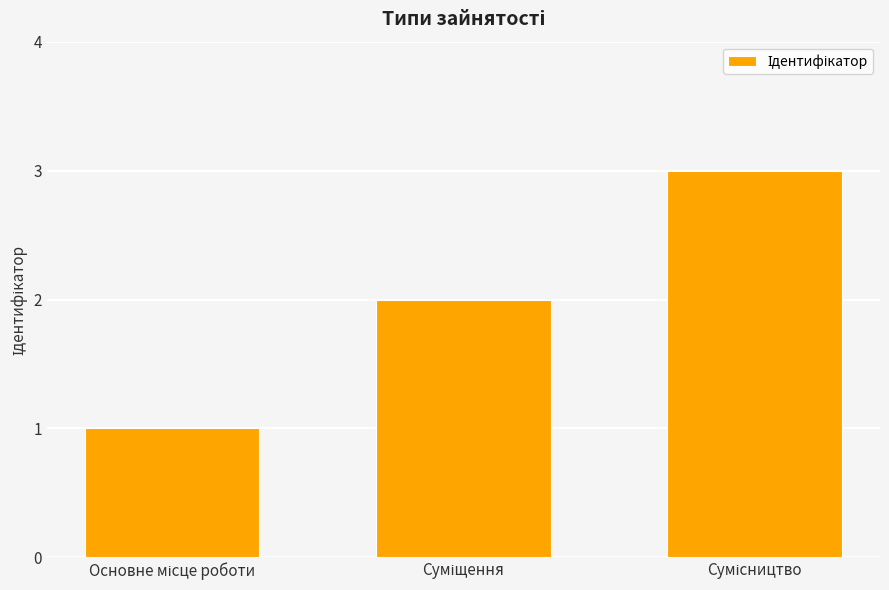

How many categories are shown in the chart?

3